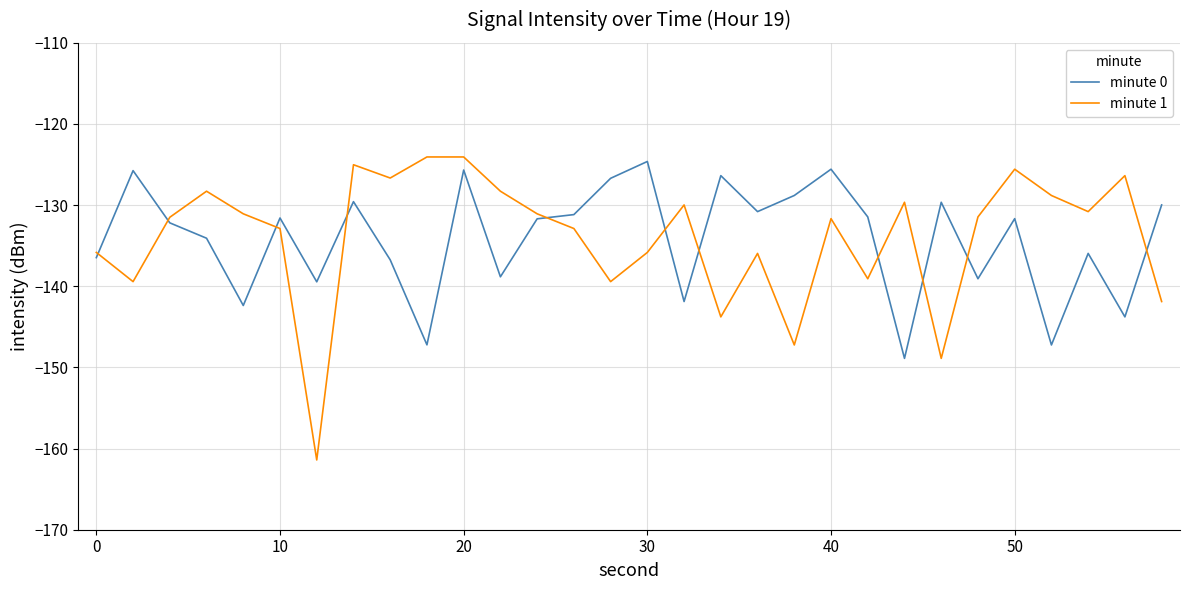

After their last crossing, which series has the higher values: minute 1 or minute 0?

minute 0